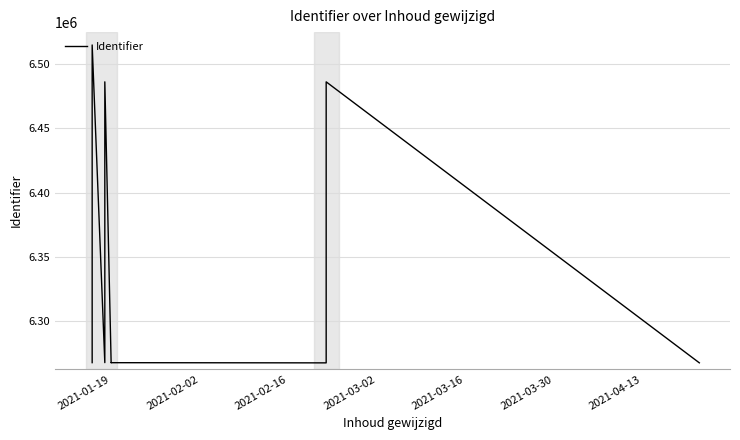

At which label is the value closest to 6391160?

2021-03-02